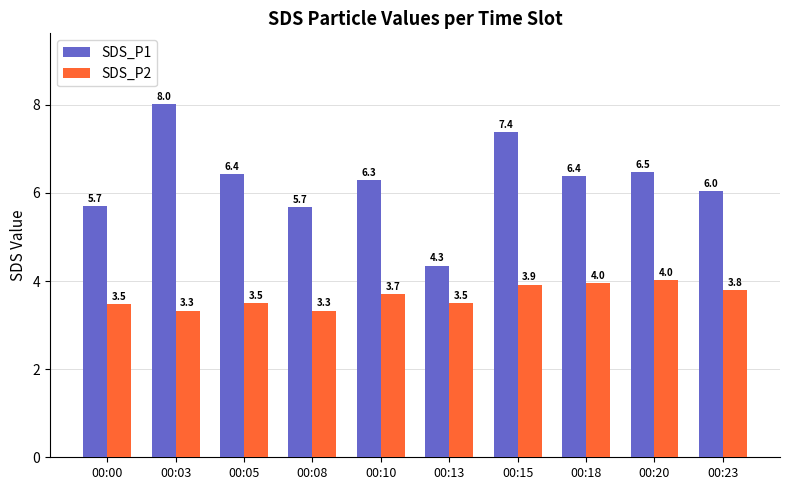

What is the smallest value displayed?

3.3